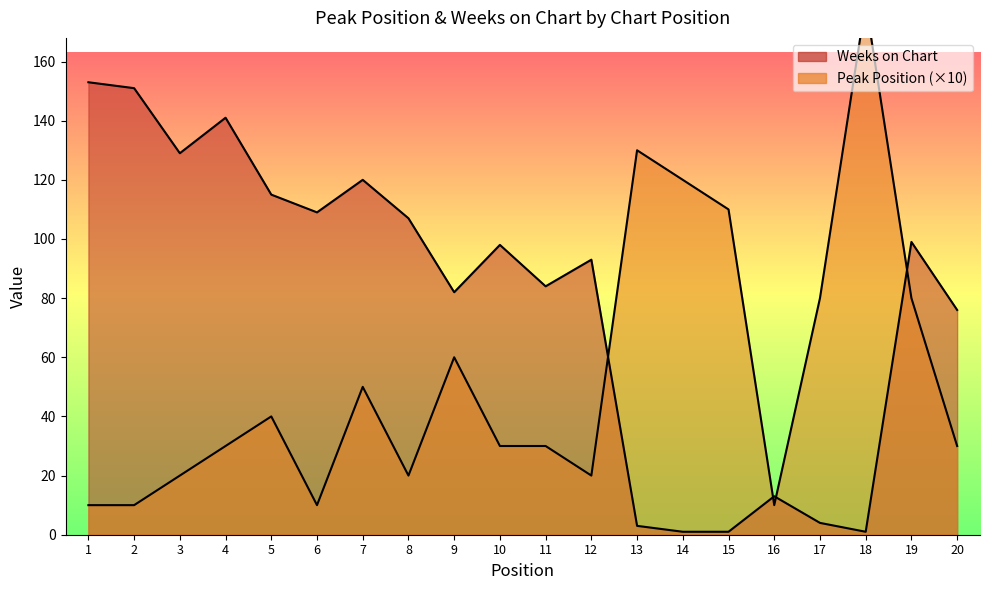

In Peak Position (×10), how many points are lower than both neighbors (excluding endpoints)?

4